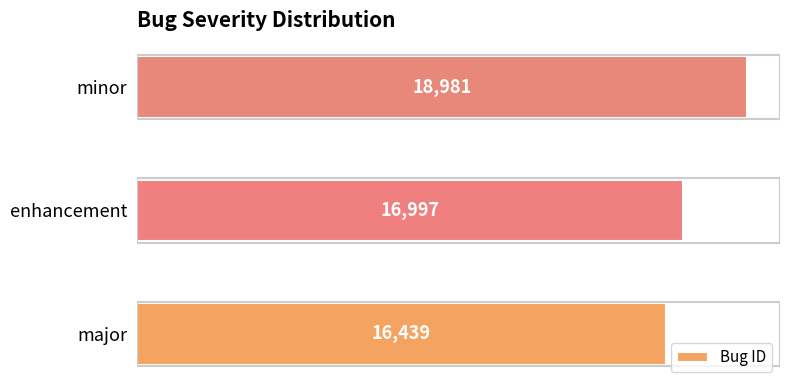

Reading bottom to top, what are all the values shown in this chart?

major=16439	enhancement=16997	minor=18981